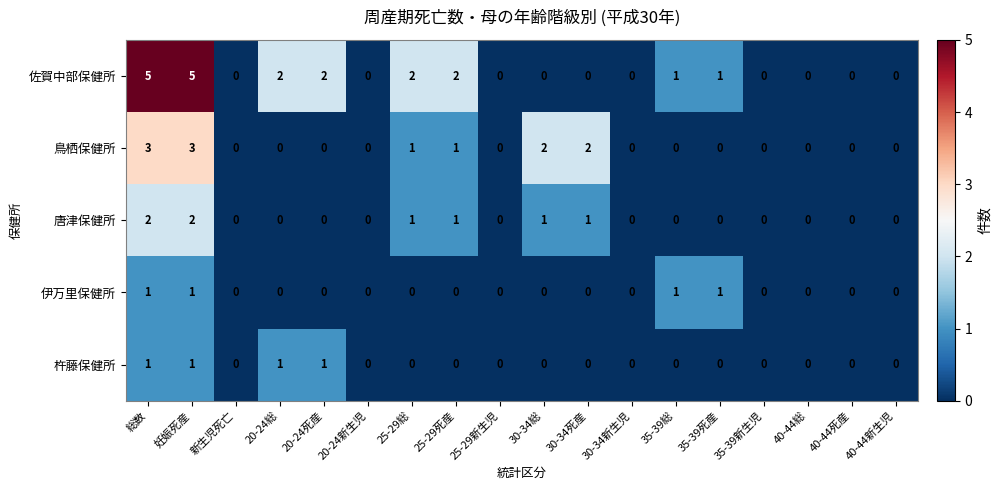

Which series has the largest total across all categories?

佐賀中部保健所